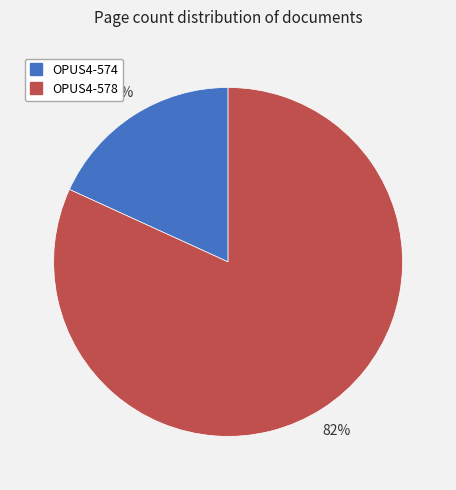

Which has a higher value, OPUS4-574 or OPUS4-578?

OPUS4-578